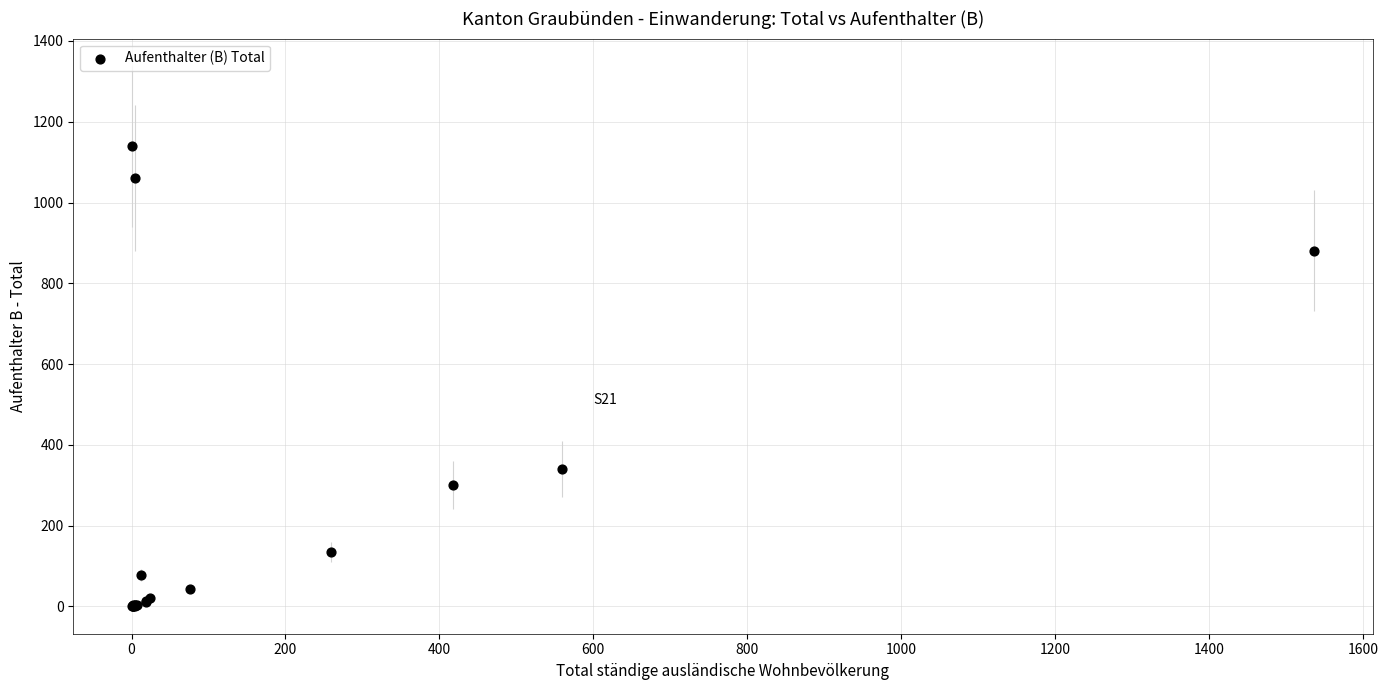

What Y value in the scatter plot is closest to 569?

340